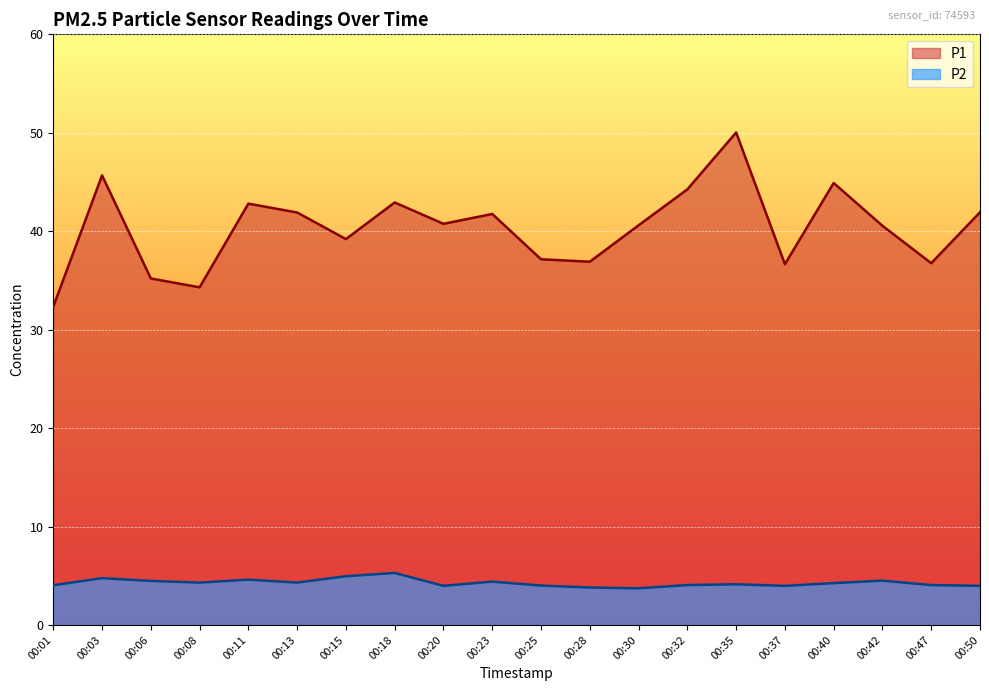

Reading left to right, list all the values displayed in this chart.

P1: 00:01=32.3	00:03=45.7	00:06=35.2	00:08=34.3	00:11=42.8	00:13=41.9	00:15=39.2	00:18=42.9	00:20=40.8	00:23=41.8	00:25=37.1	00:28=36.9	00:30=40.6	00:32=44.2	00:35=50.0	00:37=36.6	00:40=44.9	00:42=40.5	00:47=36.8	00:50=41.9
P2: 00:01=4.0	00:03=4.8	00:06=4.5	00:08=4.3	00:11=4.6	00:13=4.3	00:15=5.0	00:18=5.3	00:20=4.0	00:23=4.4	00:25=4.0	00:28=3.8	00:30=3.7	00:32=4.0	00:35=4.1	00:37=4.0	00:40=4.2	00:42=4.5	00:47=4.0	00:50=4.0